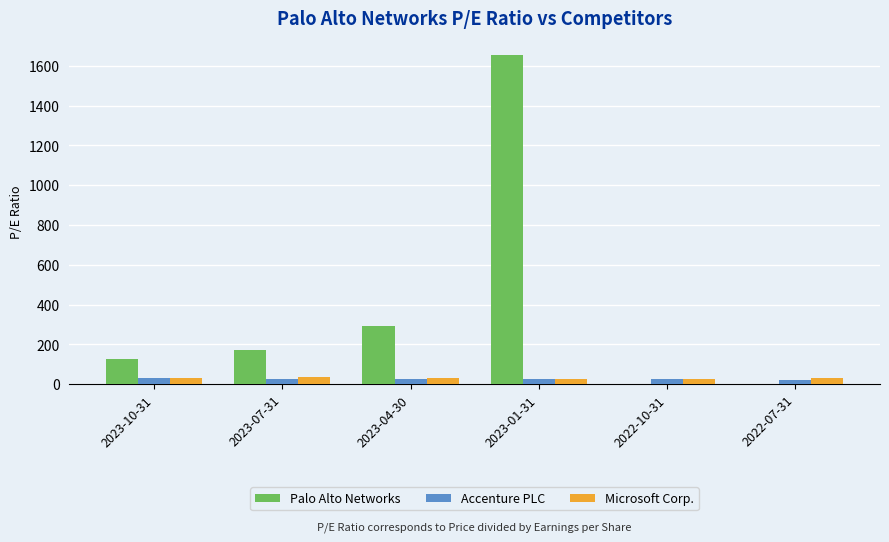

What is the sum of all Microsoft Corp. values?

177.3